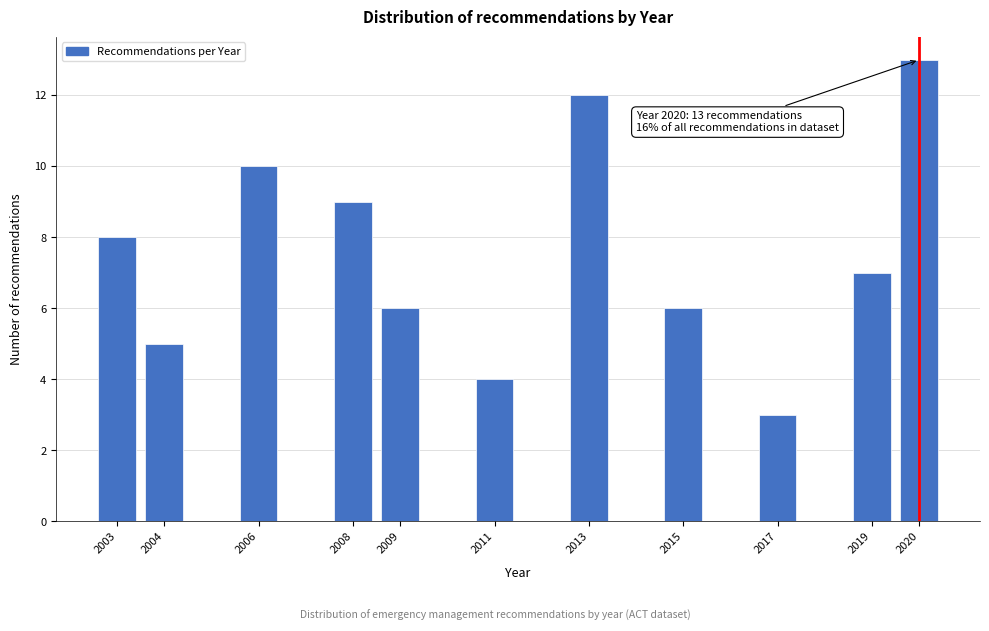

Reading right to left, extract all data points from this chart.

13	7	3	6	12	4	6	9	10	5	8